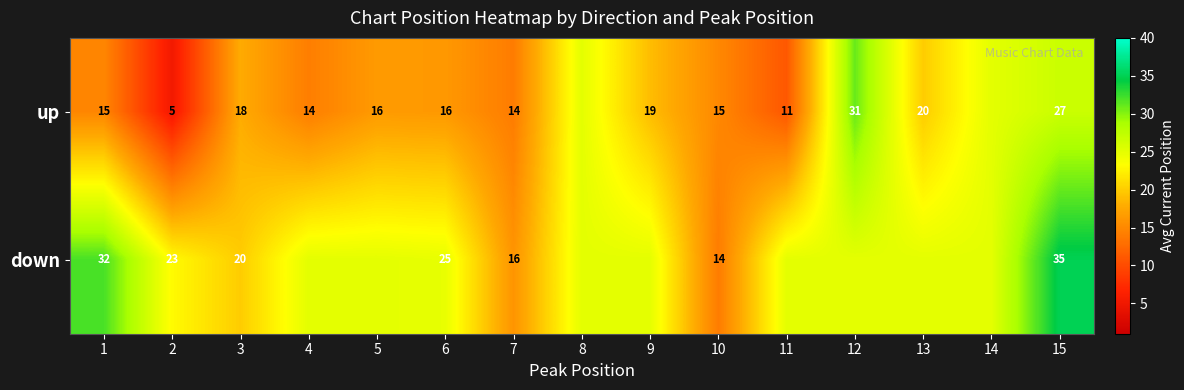

What is the total value across all series at 3?

38